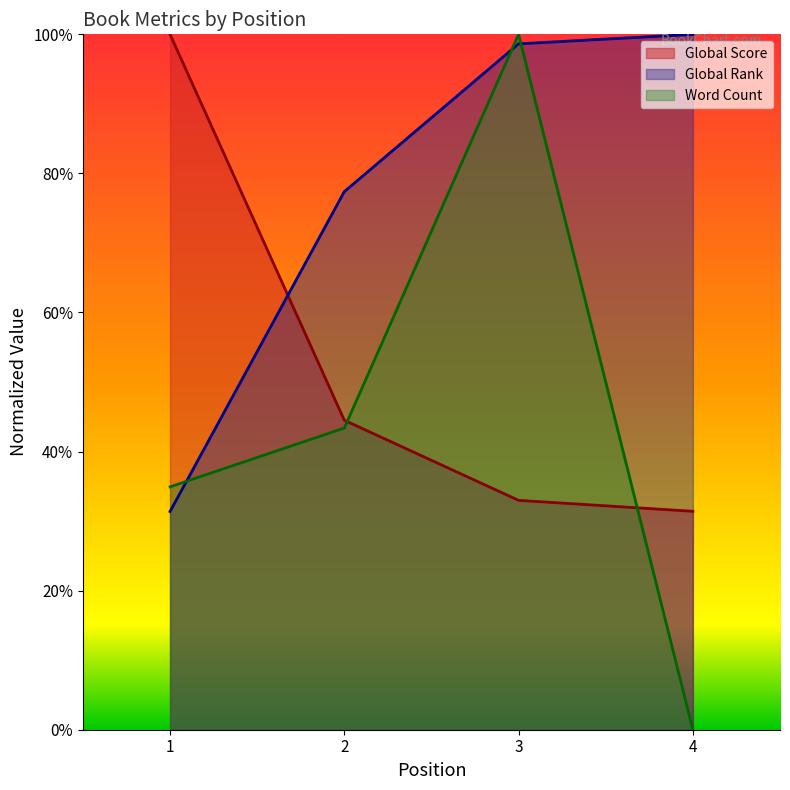

What is the maximum value for Global Score?

1.0